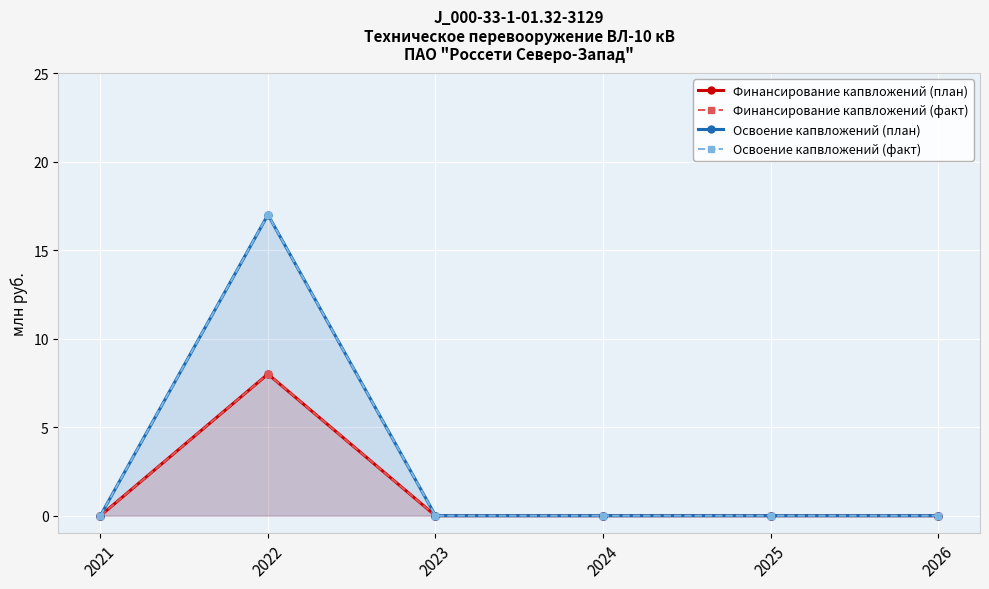

Which series changed the most between 2021 and 2026?

Финансирование капвложений (план)